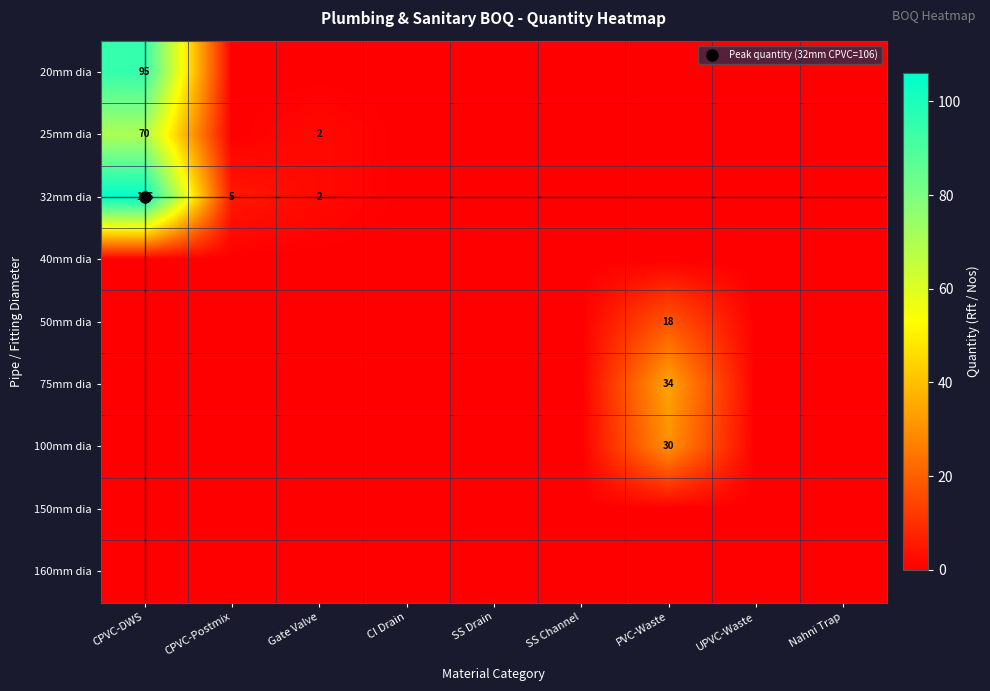

What is the average value of the 25mm dia series?

8